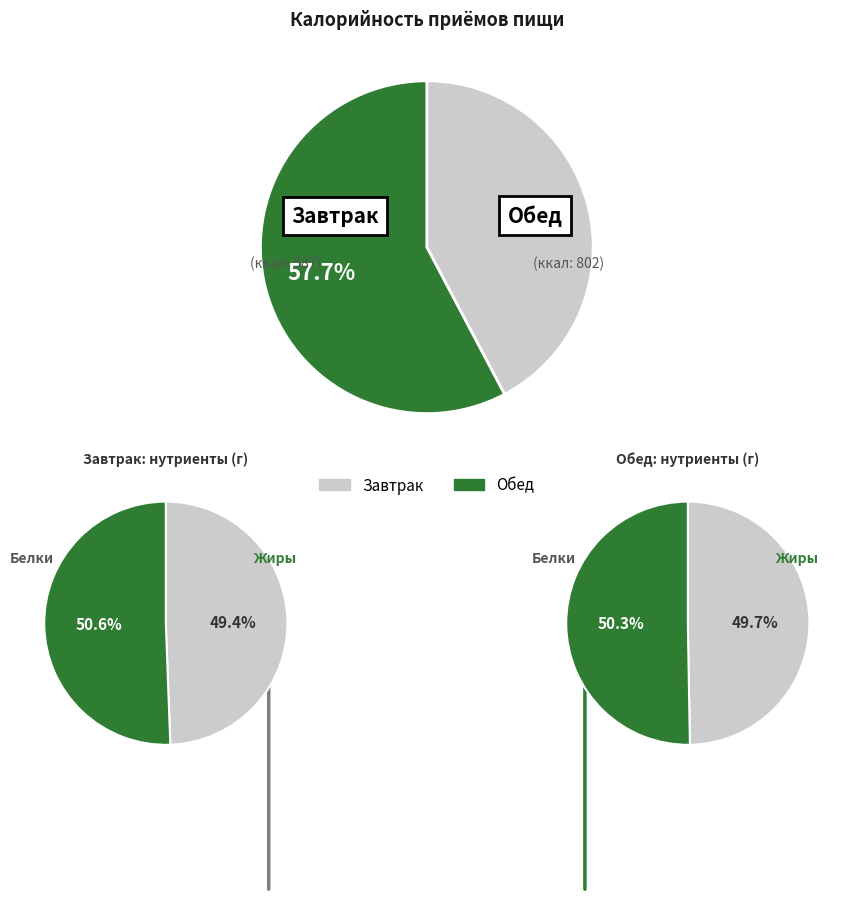

Which has a higher value, Обед or Завтрак?

Обед